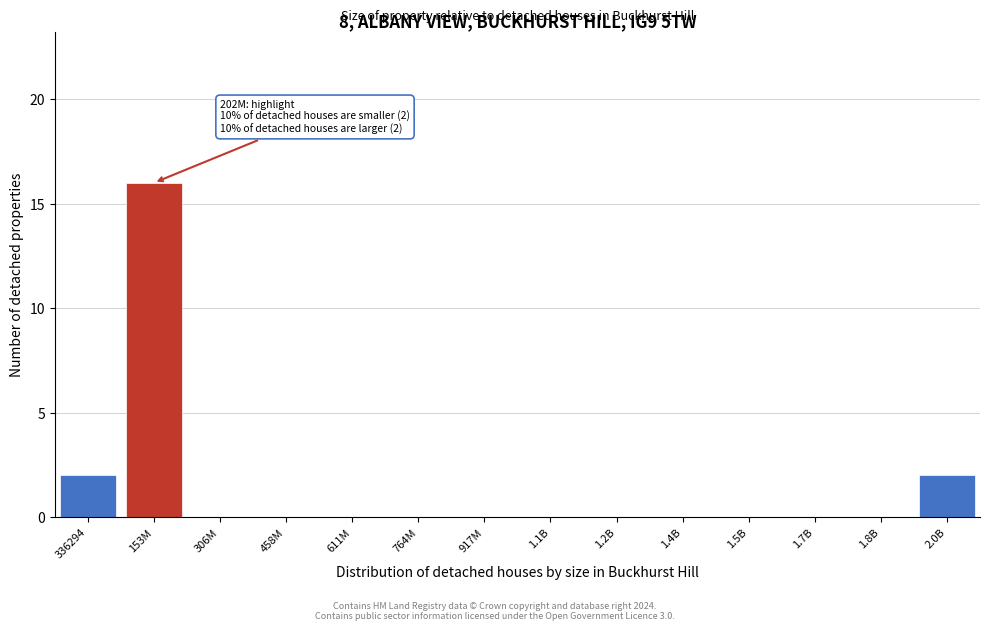

Reading left to right, extract all data points from this chart.

336294=2	153M=16	306M=0	458M=0	611M=0	764M=0	917M=0	1.1B=0	1.2B=0	1.4B=0	1.5B=0	1.7B=0	1.8B=0	2.0B=2